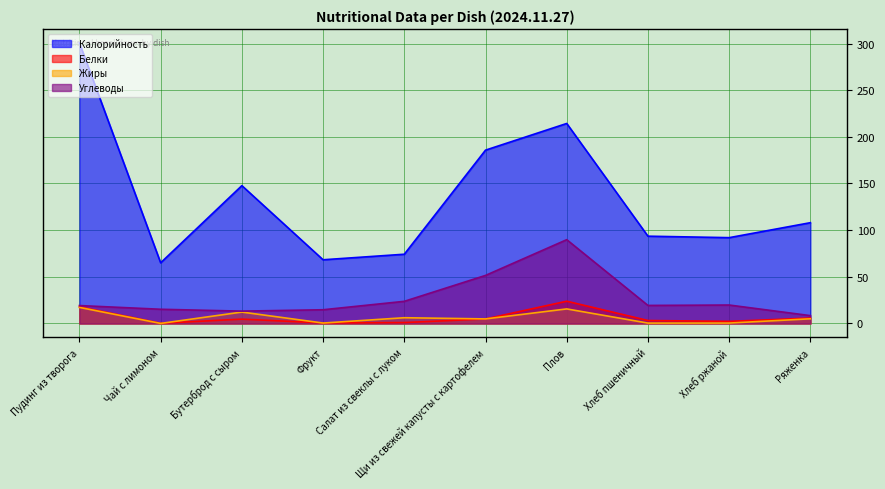

Does the chart display data point markers on the line(s)?

No